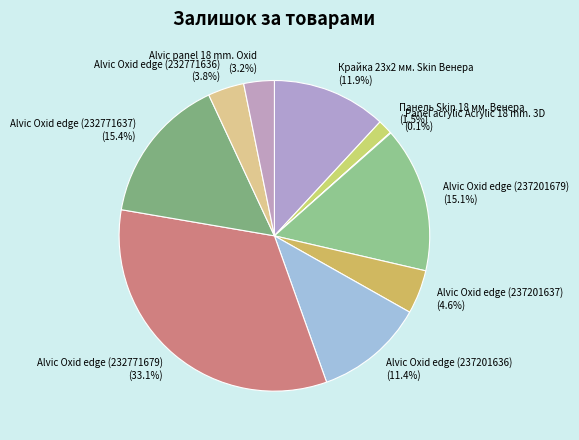

What is the total percentage of Alvic Oxid edge (237201679) and Alvic Oxid edge (232771637)?

30.5%